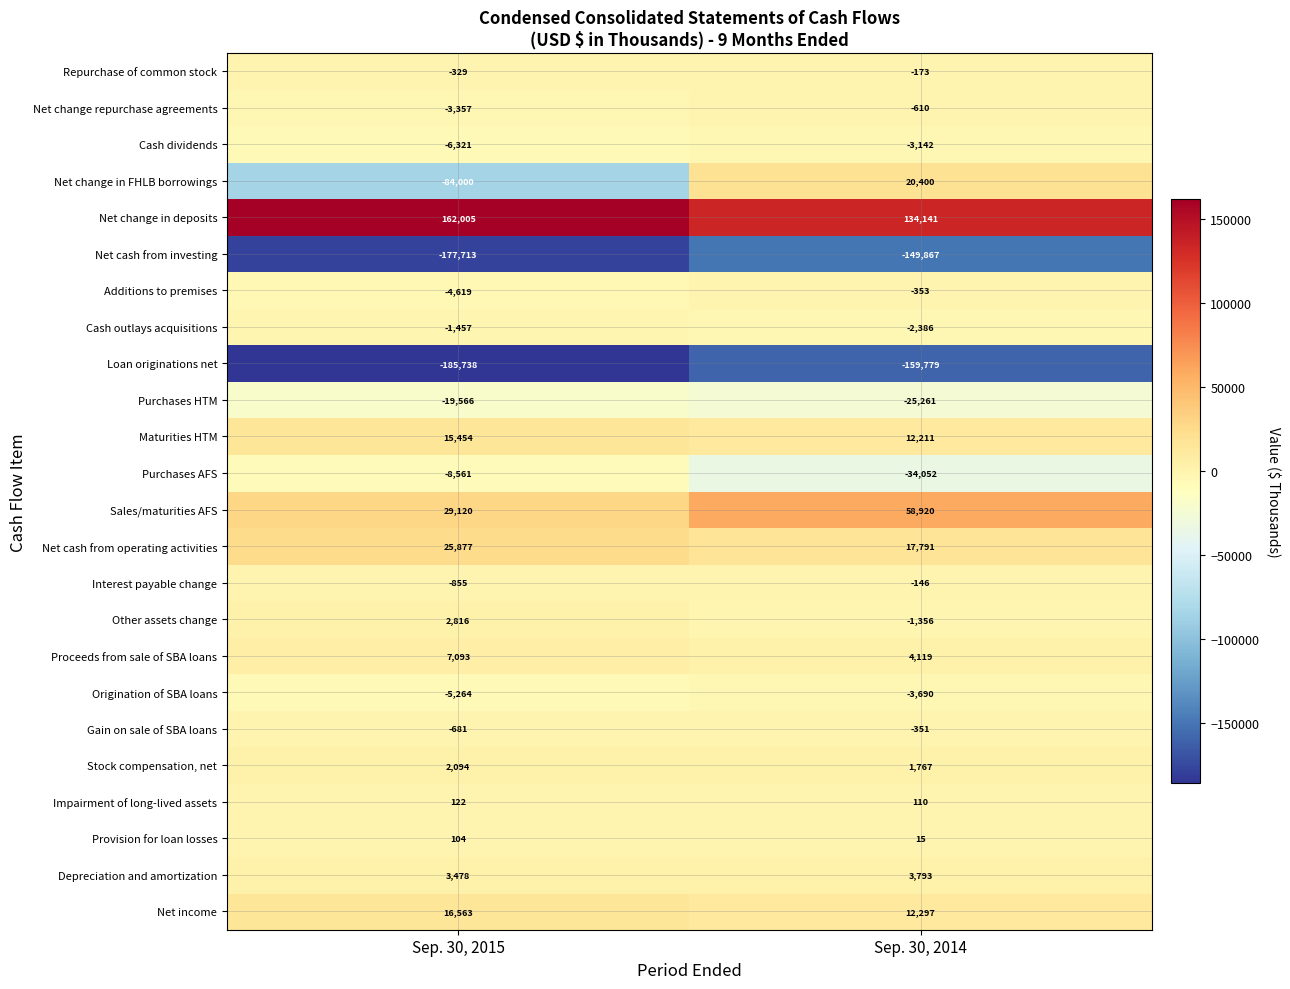

What is the difference between the maximum and minimum values in the Depreciation and amortization series?

315